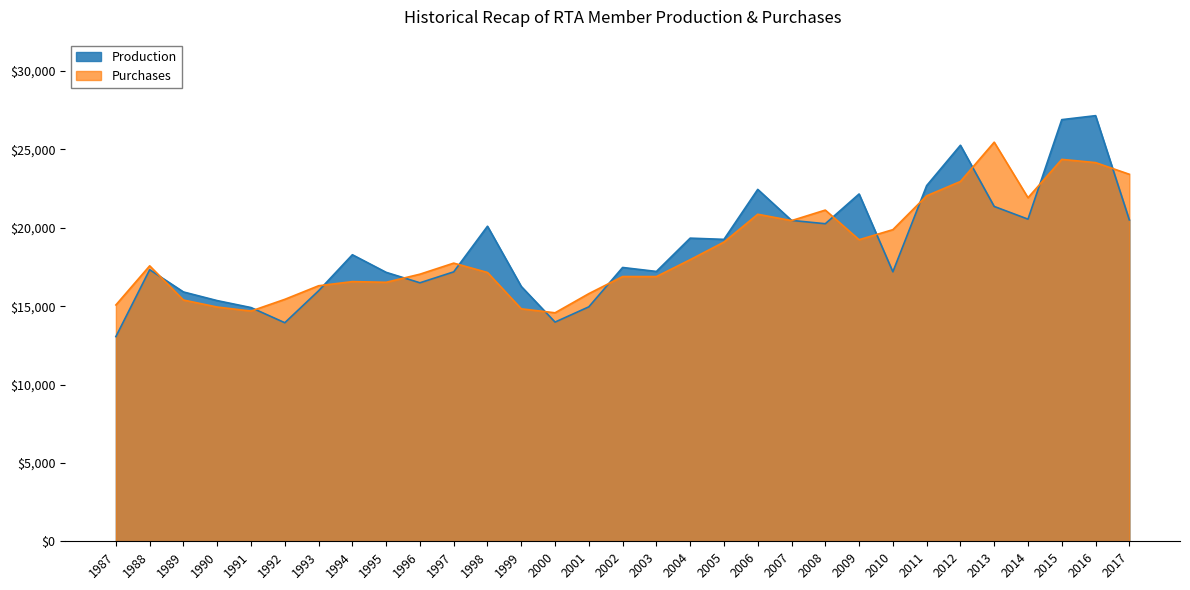

Rank the series by their average value, from lowest to highest.

Purchases, Production